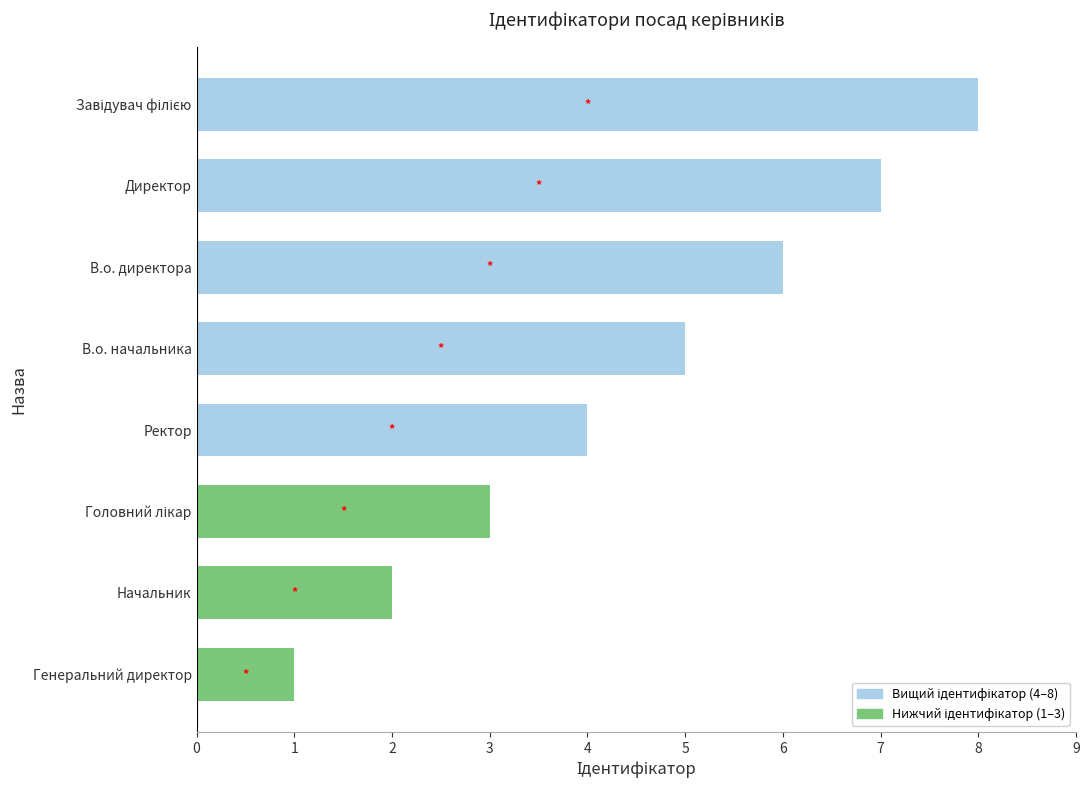

What is the difference between the second highest and second lowest values?

5